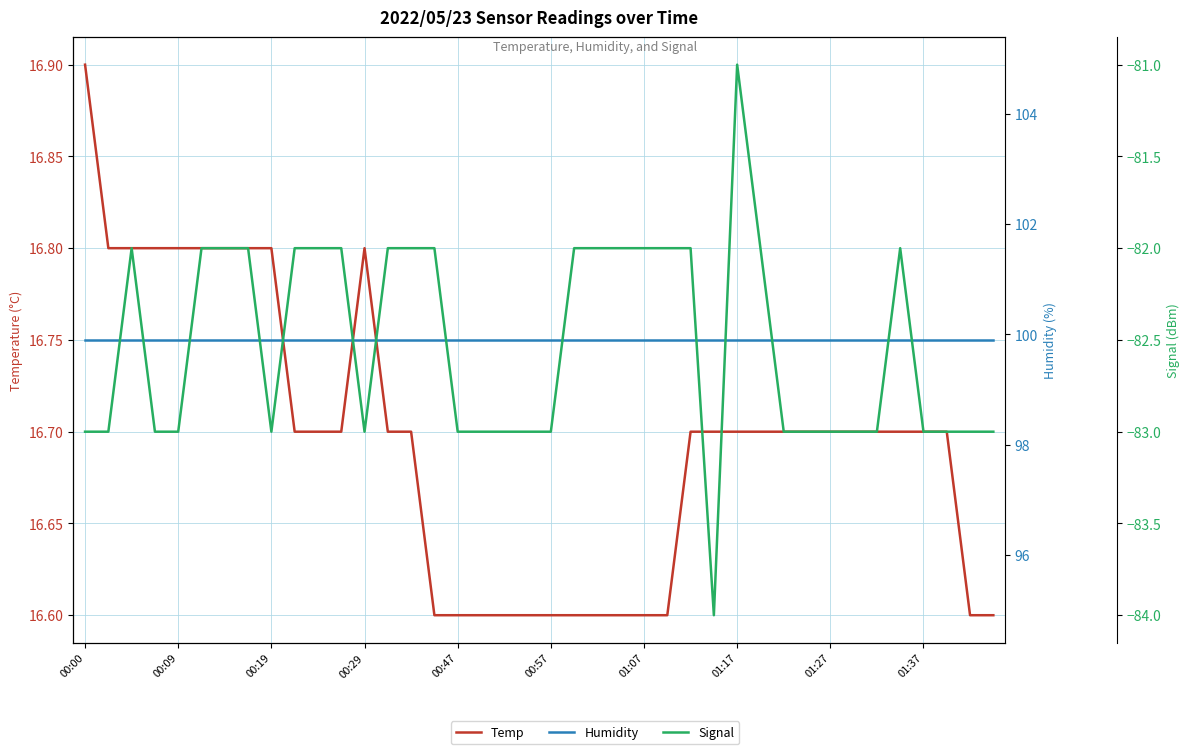

What is the minimum value for Temp?

16.6